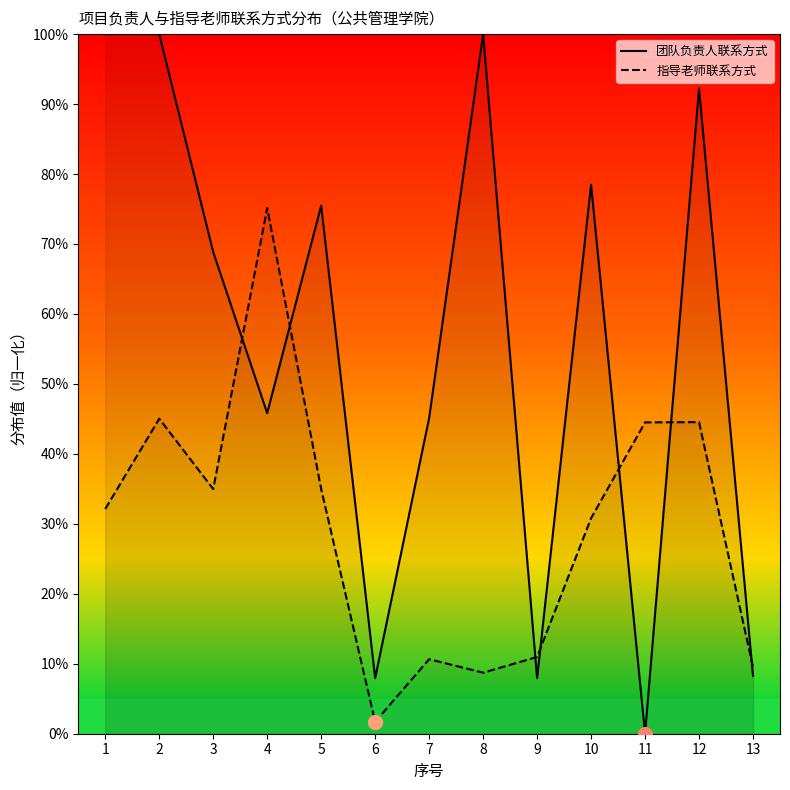

Which series ends up on top after the final intersection of 指导老师联系方式 and 团队负责人联系方式?

指导老师联系方式